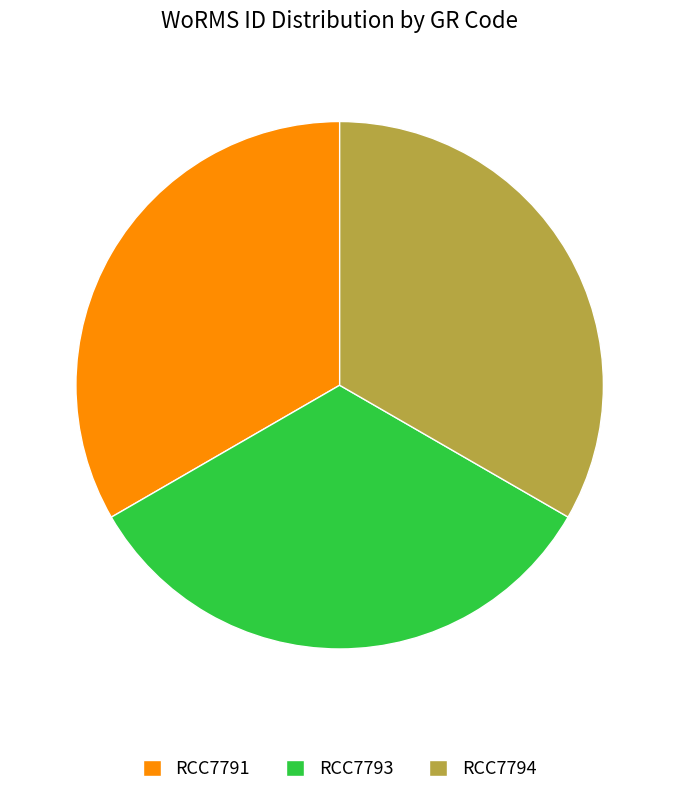

The RCC7794 slice represents 43% of the pie. True or false?

False